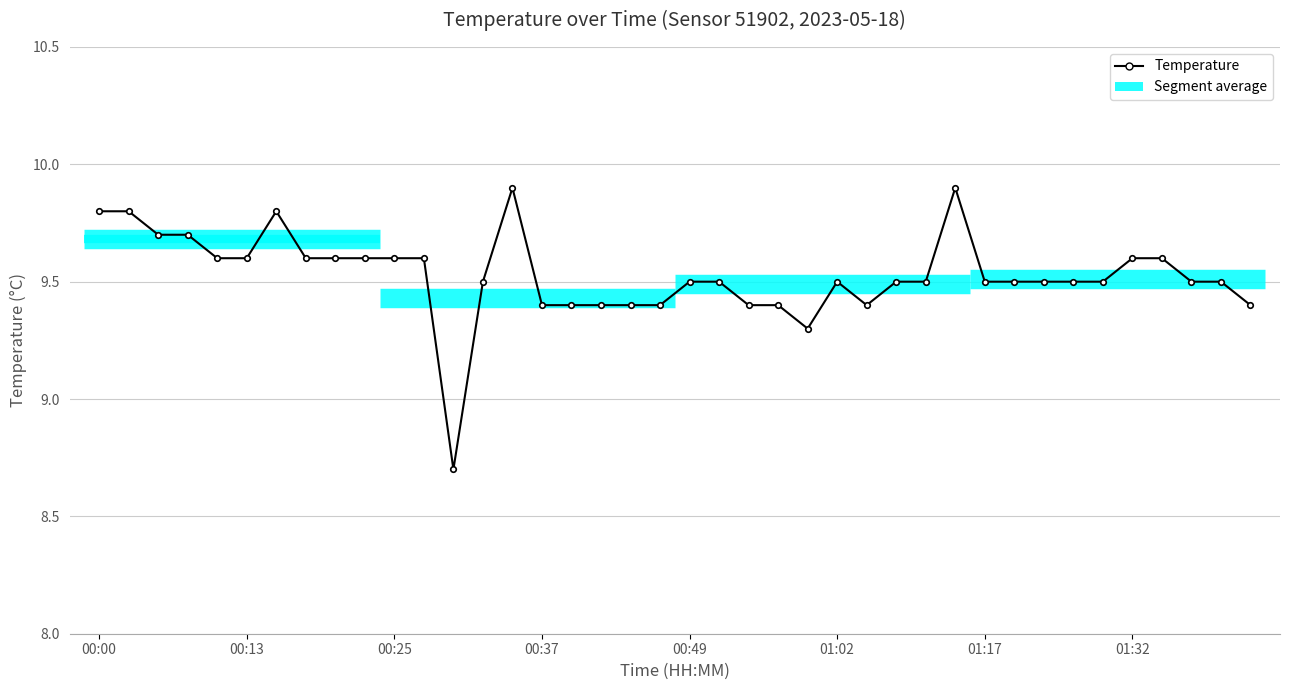

Approximately how many times larger is the value at 35 compared to 18?

1.0